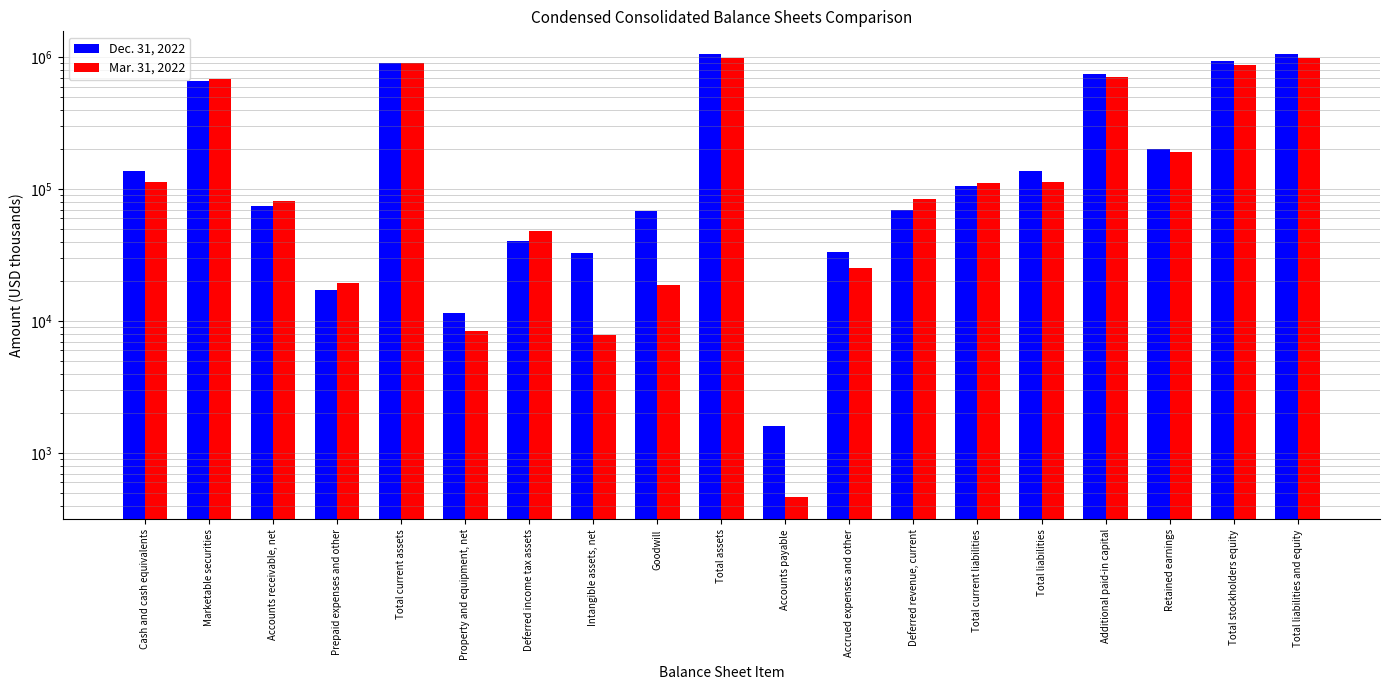

Reading left to right, transcribe all the data shown in this chart.

Dec. 31, 2022: Cash and cash equivalents=136454	Marketable securities=664511	Accounts receivable, net=74862	Prepaid expenses and other=17120	Total current assets=898519	Property and equipment, net=11519	Deferred income tax assets=40338	Intangible assets, net=33034	Goodwill=67940	Total assets=1067087	Accounts payable=1604	Accrued expenses and other=33151	Deferred revenue, current=69671	Total current liabilities=105884	Total liabilities=136913	Additional paid-in capital=745506	Retained earnings=203217	Total stockholders equity=930174	Total liabilities and equity=1067087
Mar. 31, 2022: Cash and cash equivalents=112809	Marketable securities=685304	Accounts receivable, net=81073	Prepaid expenses and other=19439	Total current assets=904137	Property and equipment, net=8488	Deferred income tax assets=48558	Intangible assets, net=7909	Goodwill=18915	Total assets=991357	Accounts payable=463	Accrued expenses and other=25270	Deferred revenue, current=84907	Total current liabilities=111282	Total liabilities=112763	Additional paid-in capital=702589	Retained earnings=191107	Total stockholders equity=878594	Total liabilities and equity=991357